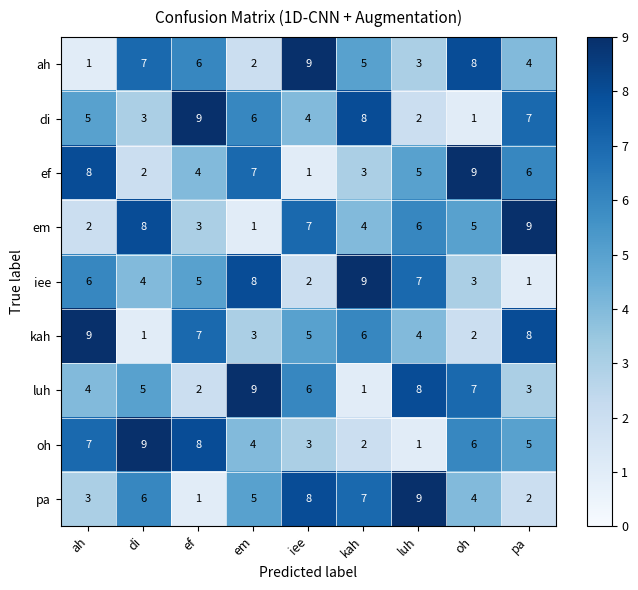

What is the difference between the highest and lowest values at luh?

8